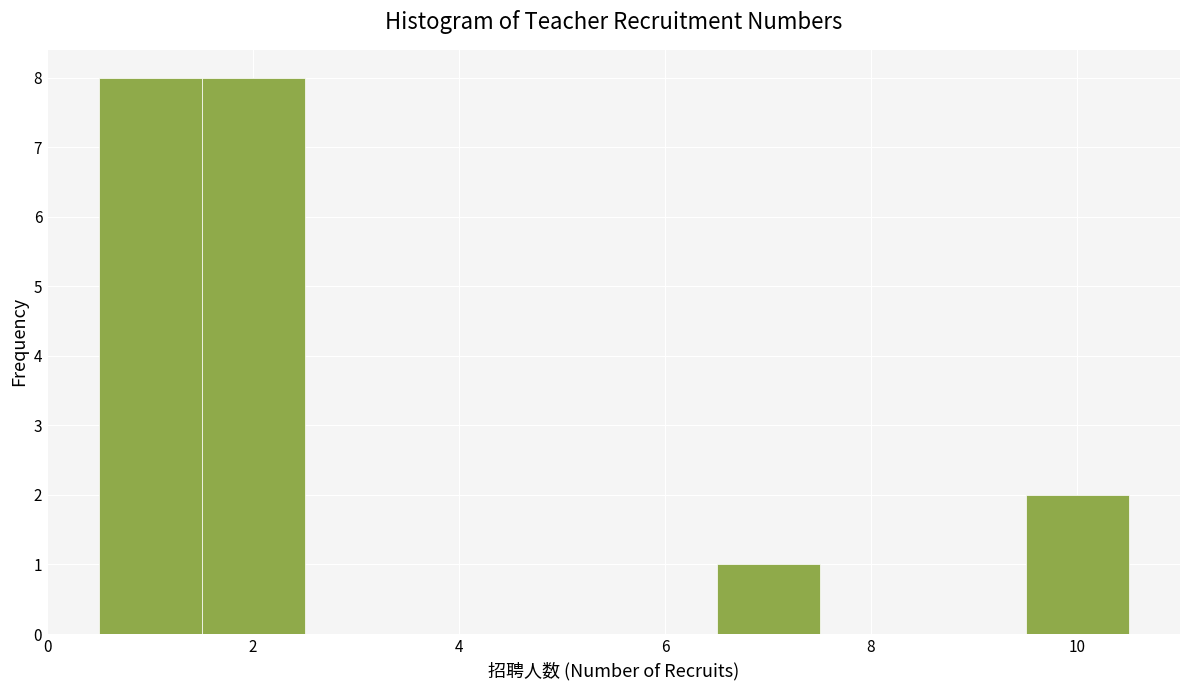

How tall is the bar that spans 9.5 to 10.5 on the x-axis? Neither the bar edges nor the heights are printed on the chart, so give them approximately, as read against the axes.

2